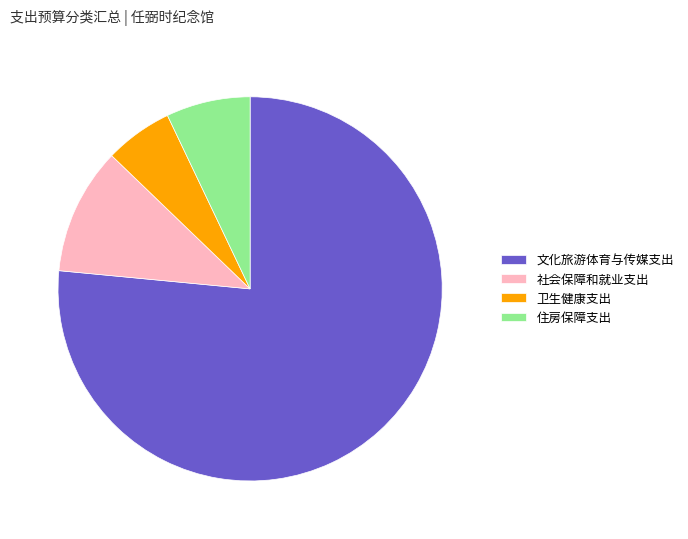

Which category has the smallest portion of the pie?

卫生健康支出